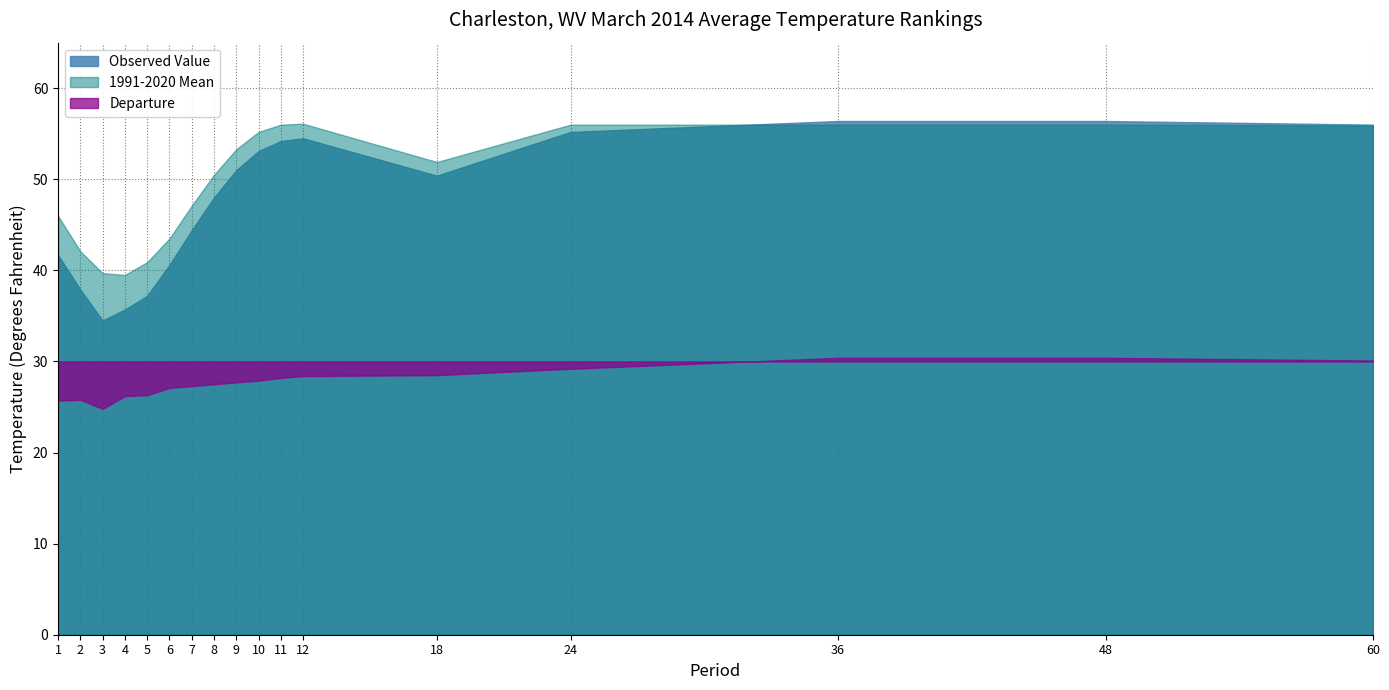

The Departure series shows -0.5 at 18. True or false?

False